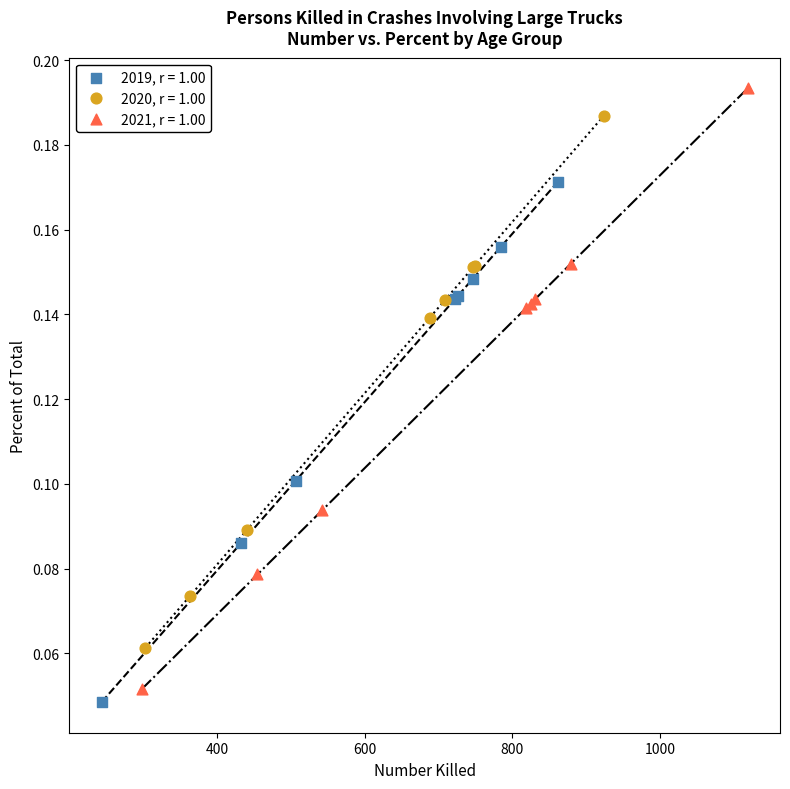

Which series has the largest Y range (max minus min)?

2021, r = 1.00